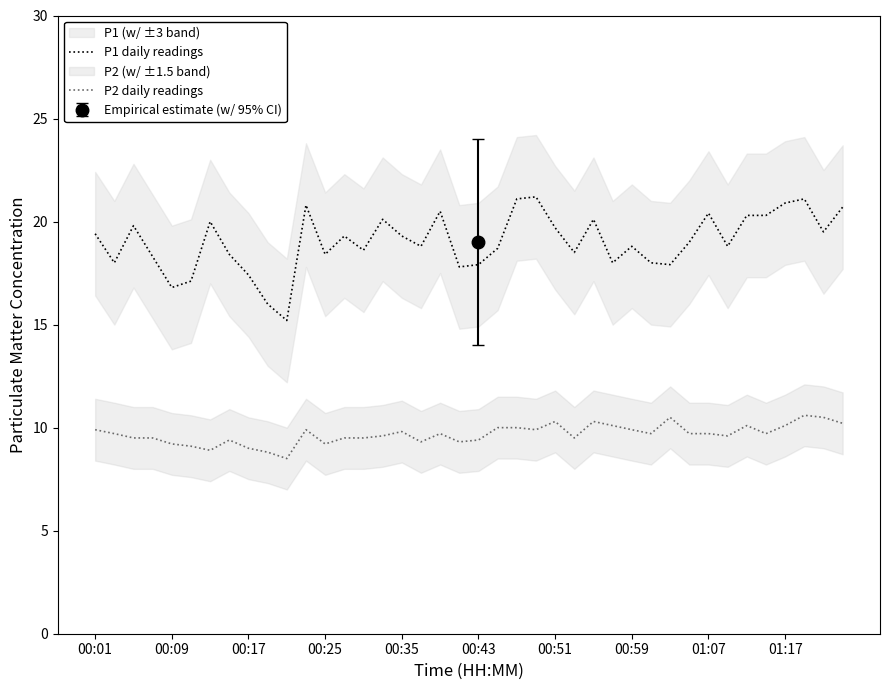

What is the highest value of the P1 daily readings series?

21.2